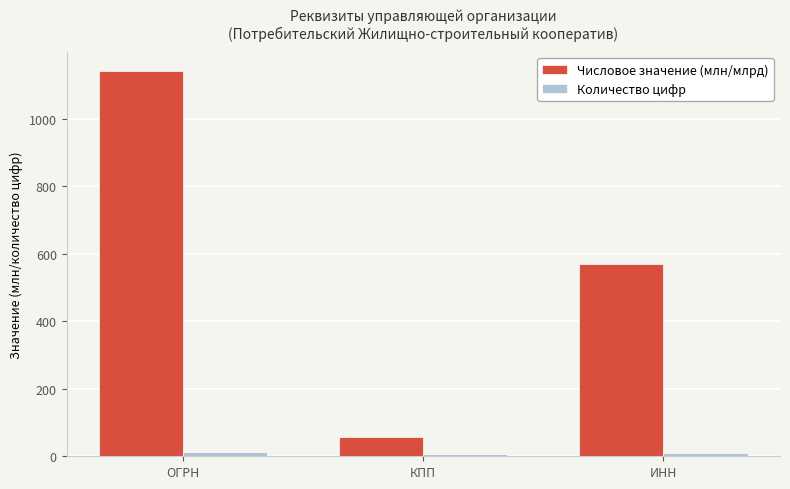

Which series has the largest range (max minus min)?

Числовое значение (млн/млрд)